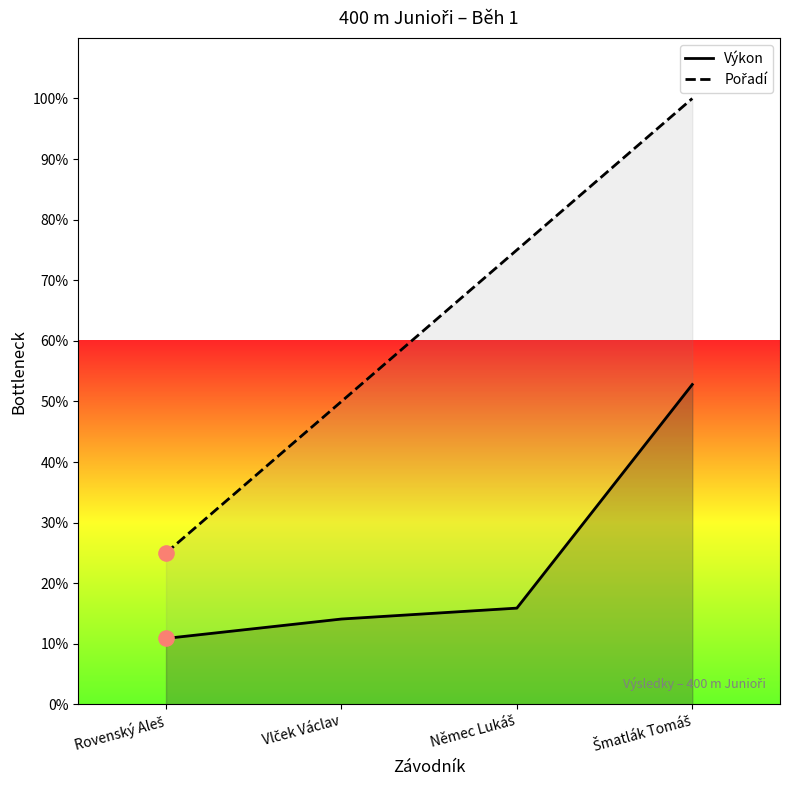

What is the total value across all series at Vlček Václav?

64.1